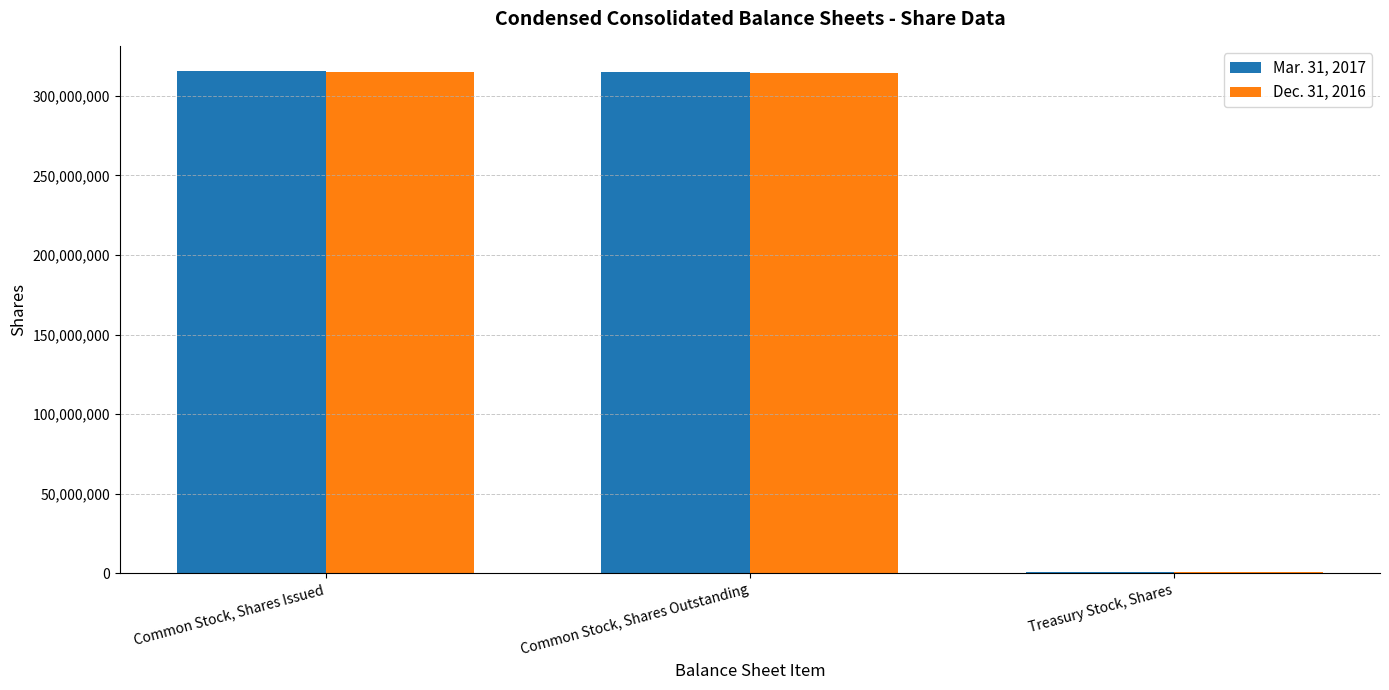

What is the greatest value displayed?

315663417